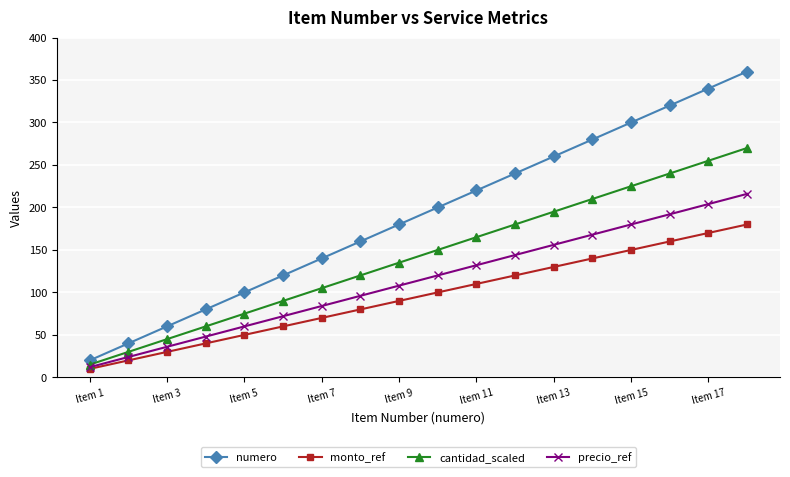

What is the greatest value displayed?

360